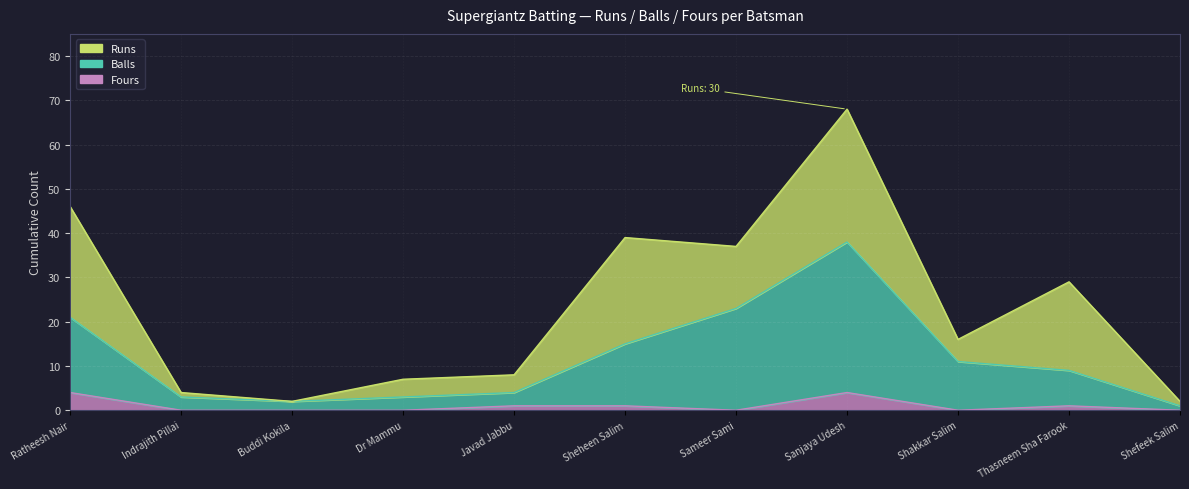

Count the Fours values in the range 0 to 1.

9